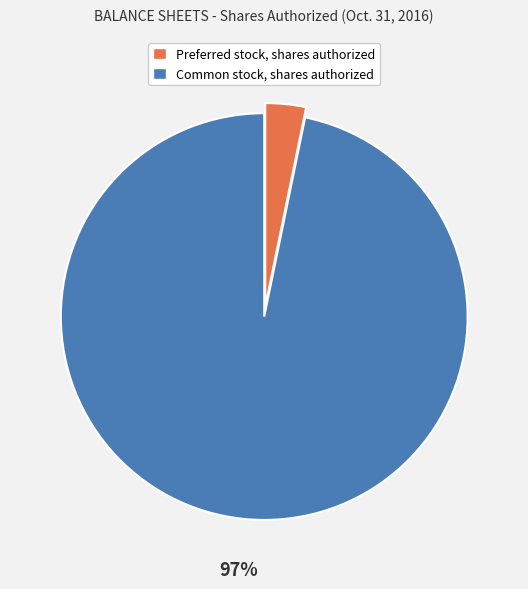

Which slice is the largest?

Common stock, shares authorized